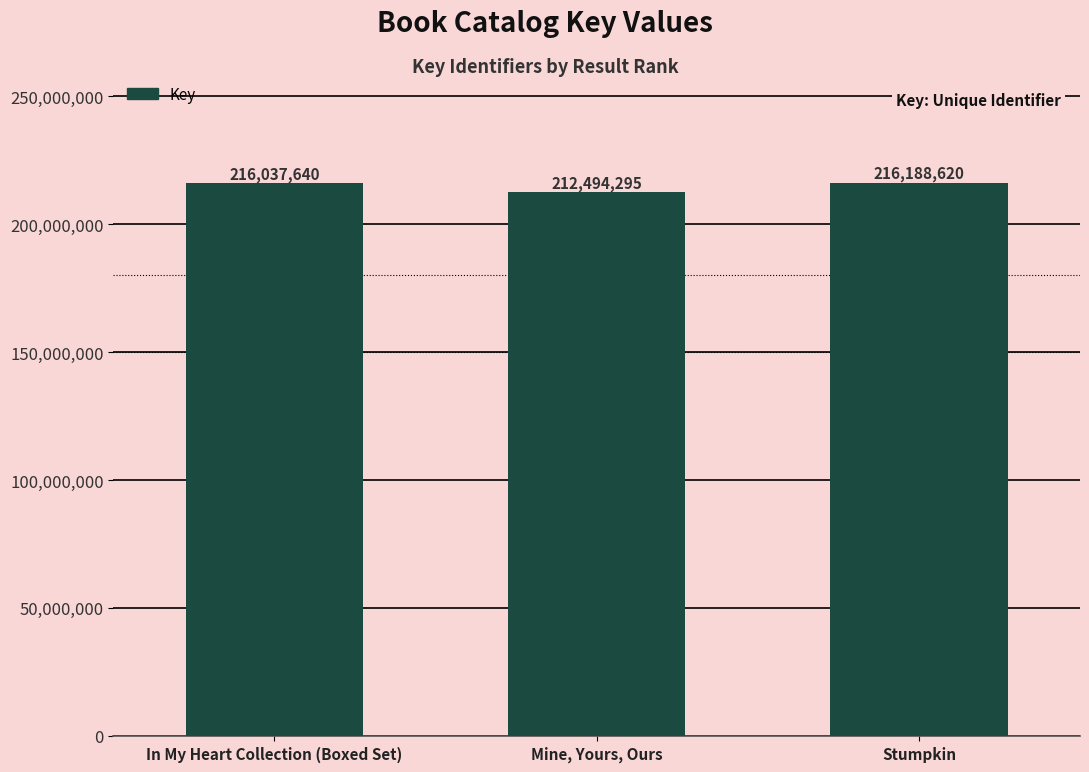

True or false: the data shows 216188620 at Stumpkin.

True